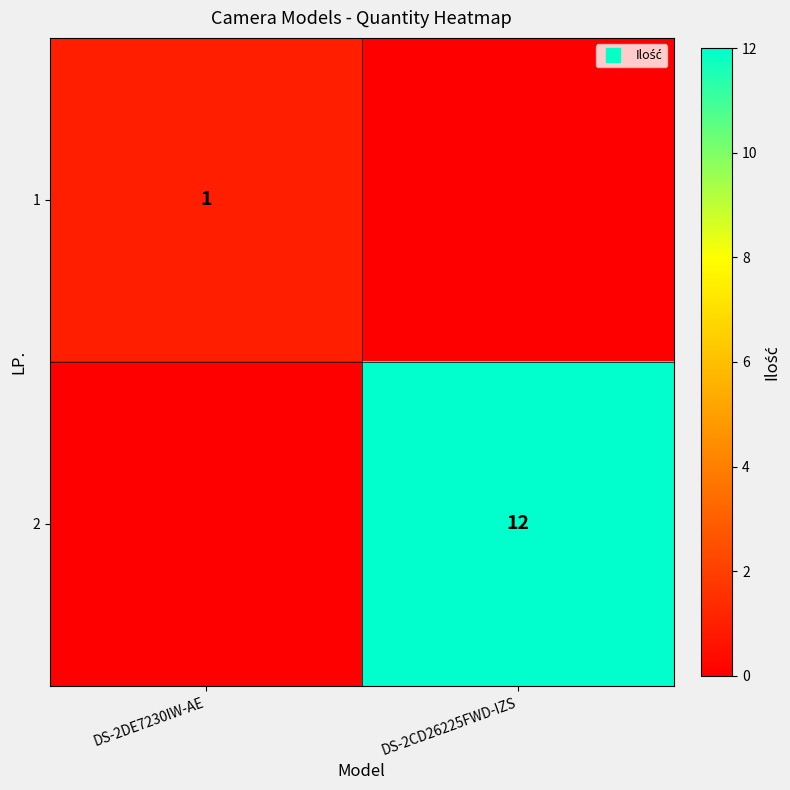

Is it true that 1 equals 0 at DS-2CD26225FWD-IZS?

False